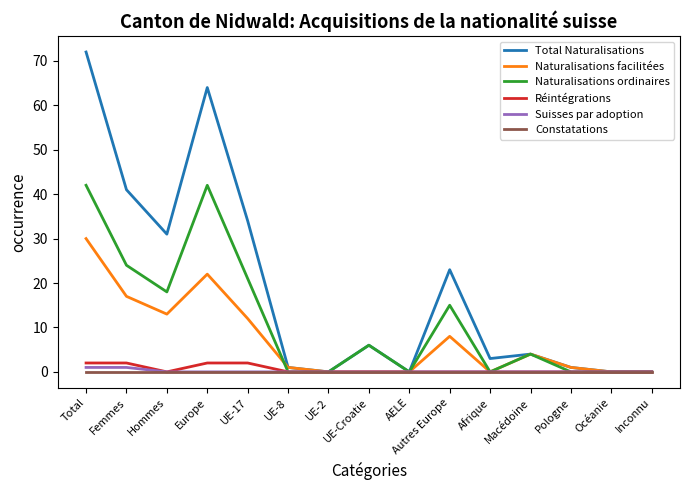

Does the chart display data point markers on the line(s)?

No